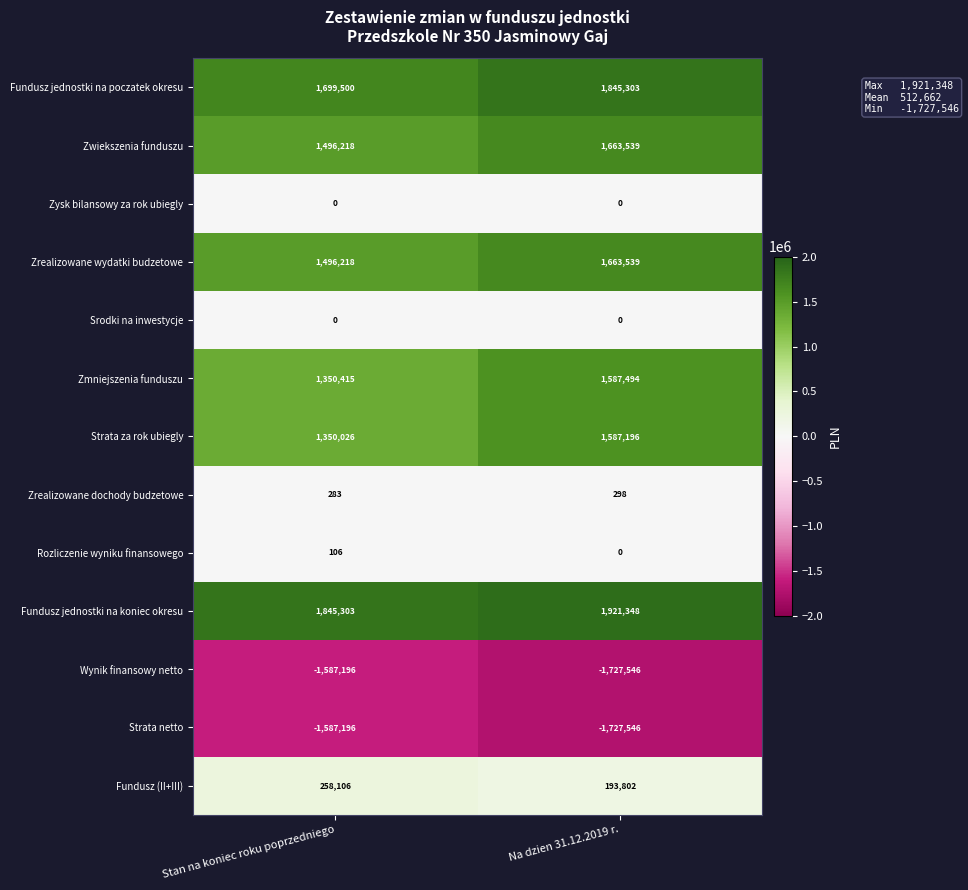

What is the difference between the Rozliczenie wyniku finansowego values at Na dzien 31.12.2019 r. and Stan na koniec roku poprzedniego?

106